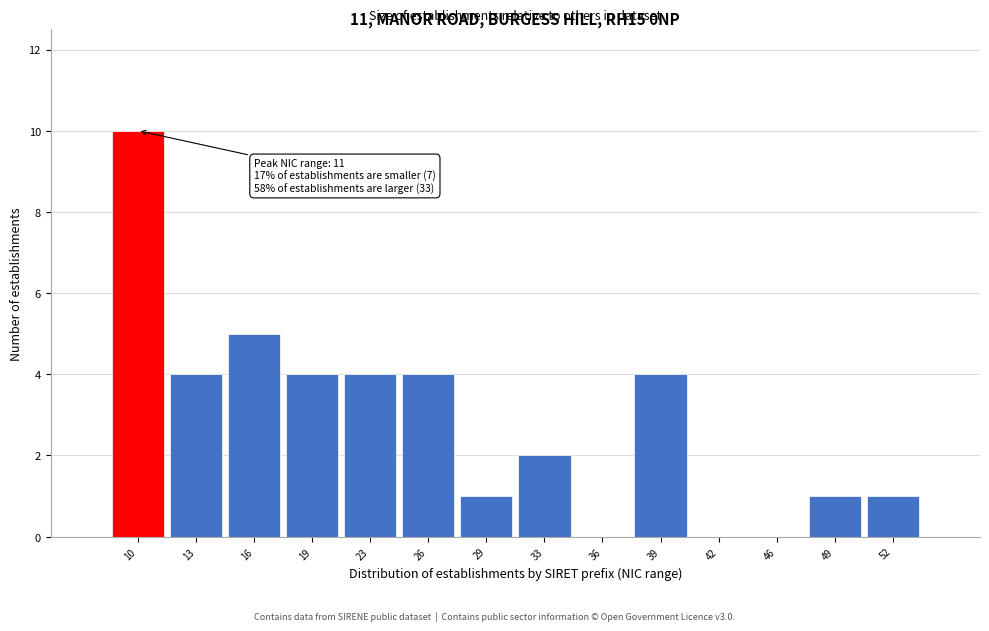

Reading left to right, what are all the values shown in this chart?

10=10	13=4	16=5	19=4	23=4	26=4	29=1	33=2	36=0	39=4	42=0	46=0	49=1	52=1